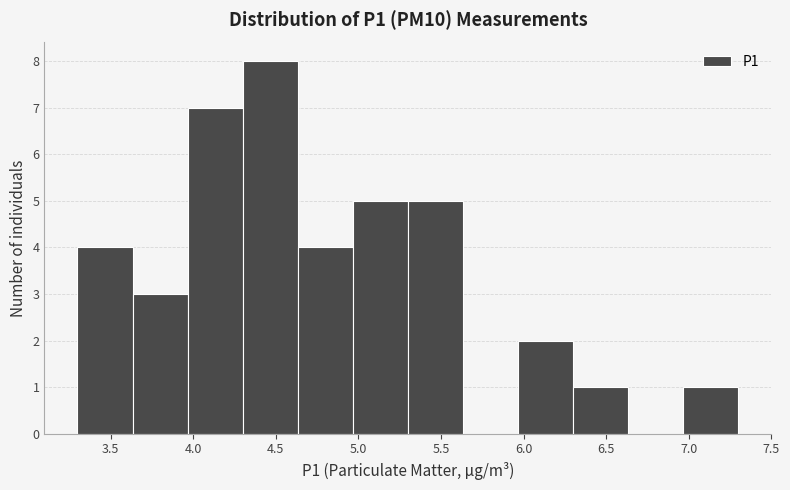

Reading left to right, list every bar in this chart as the range it spans on the x-axis followed by its height. Neither the bar edges nor the heights are printed on the chart, so give them approximately, as read against the axes.

3.30 to 3.65: 4
3.65 to 3.95: 3
3.95 to 4.30: 7
4.30 to 4.65: 8
4.65 to 4.95: 4
4.95 to 5.30: 5
5.30 to 5.65: 5
5.65 to 5.95: 0
5.95 to 6.30: 2
6.30 to 6.65: 1
6.65 to 6.95: 0
6.95 to 7.30: 1